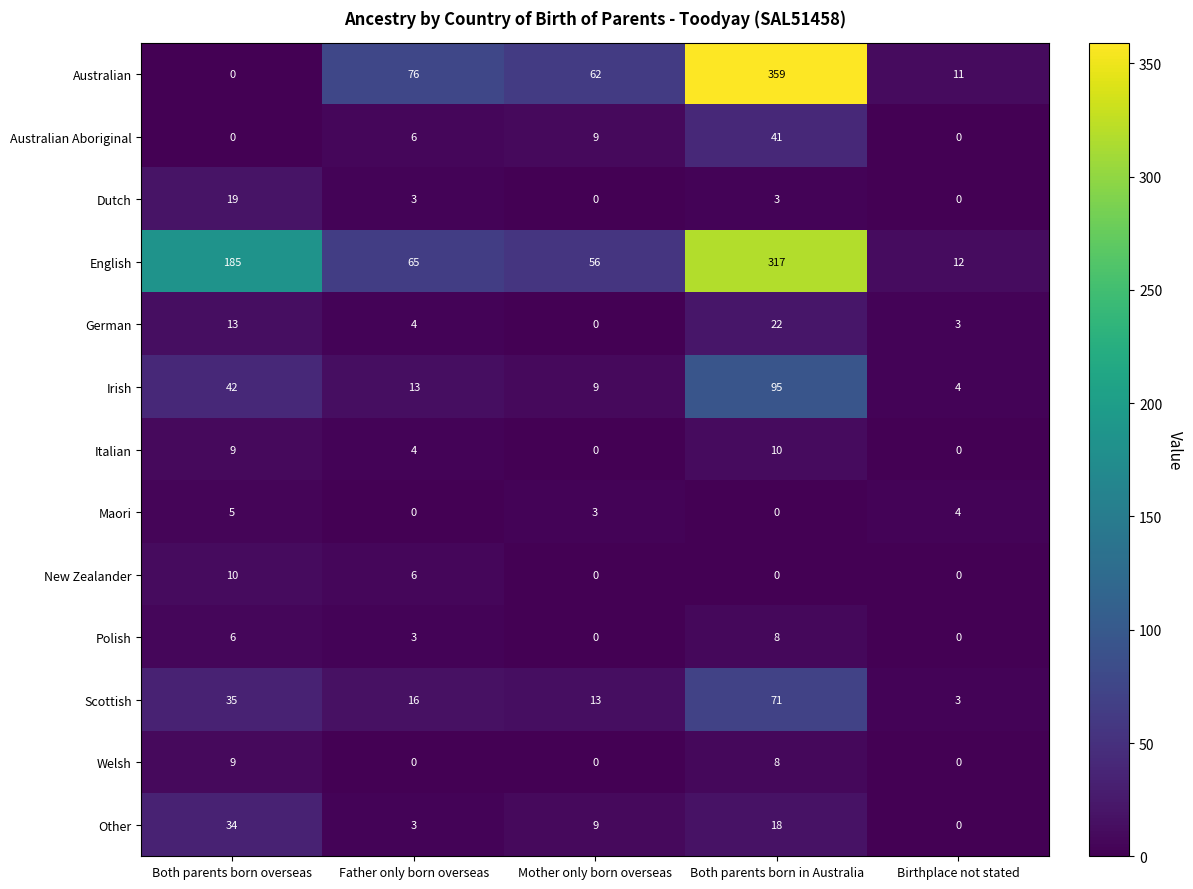

At which label is Australian Aboriginal closest to 20?

Mother only born overseas